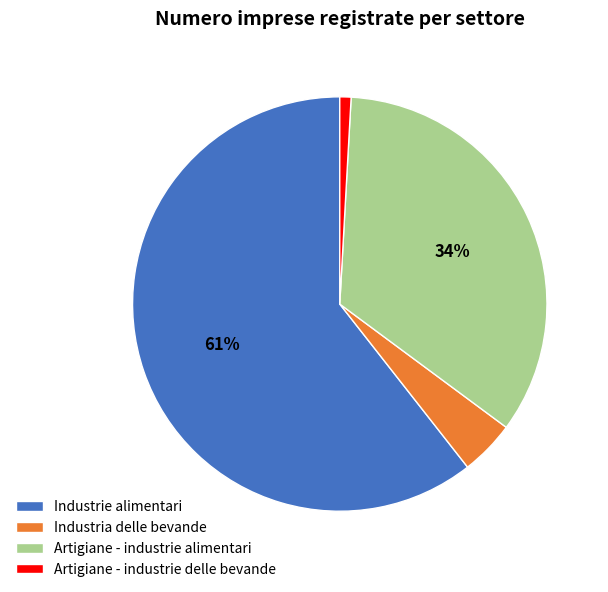

How many segments does this pie chart have?

4